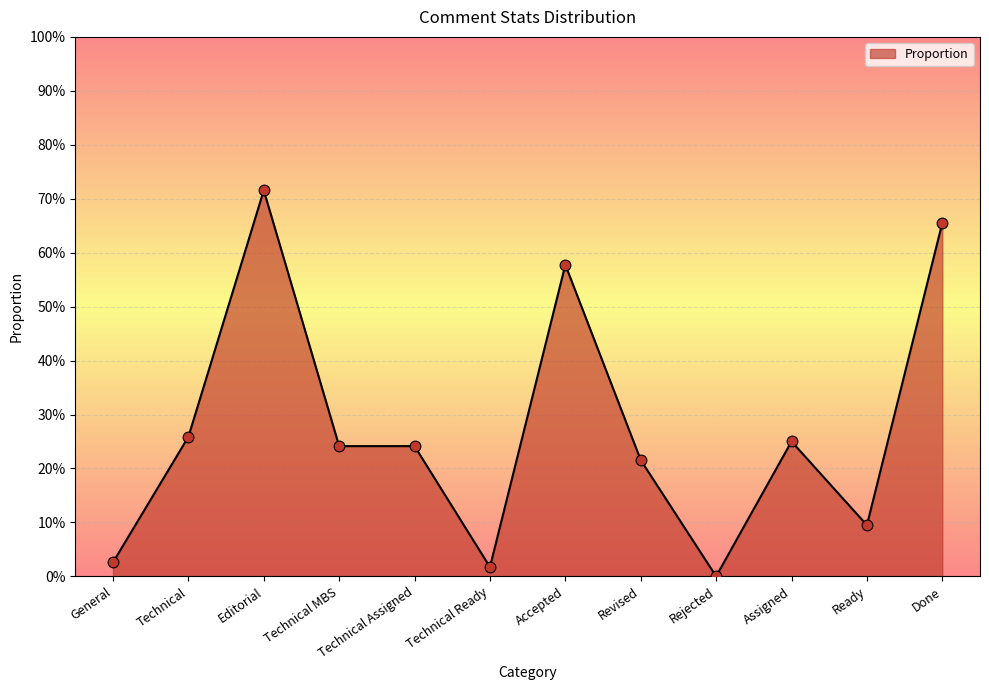

Between Technical Ready and Assigned, which is larger?

Assigned